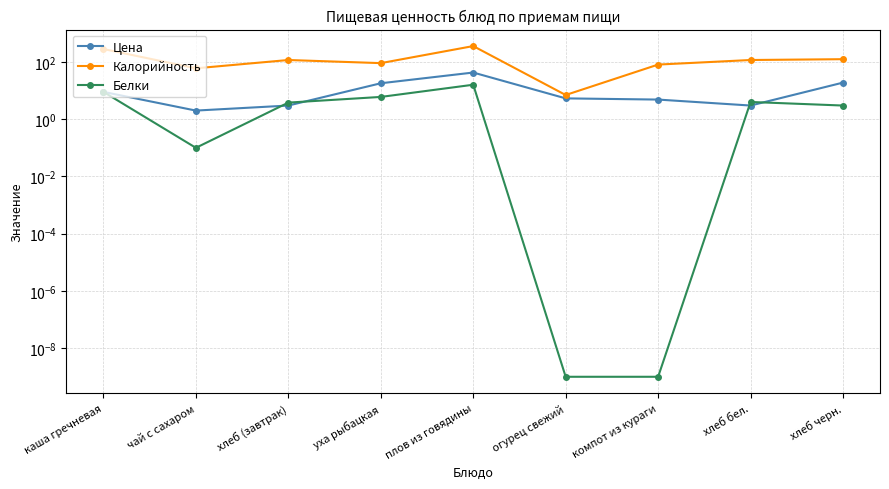

Between хлеб черн. and компот из кураги, which is larger?

хлеб черн.